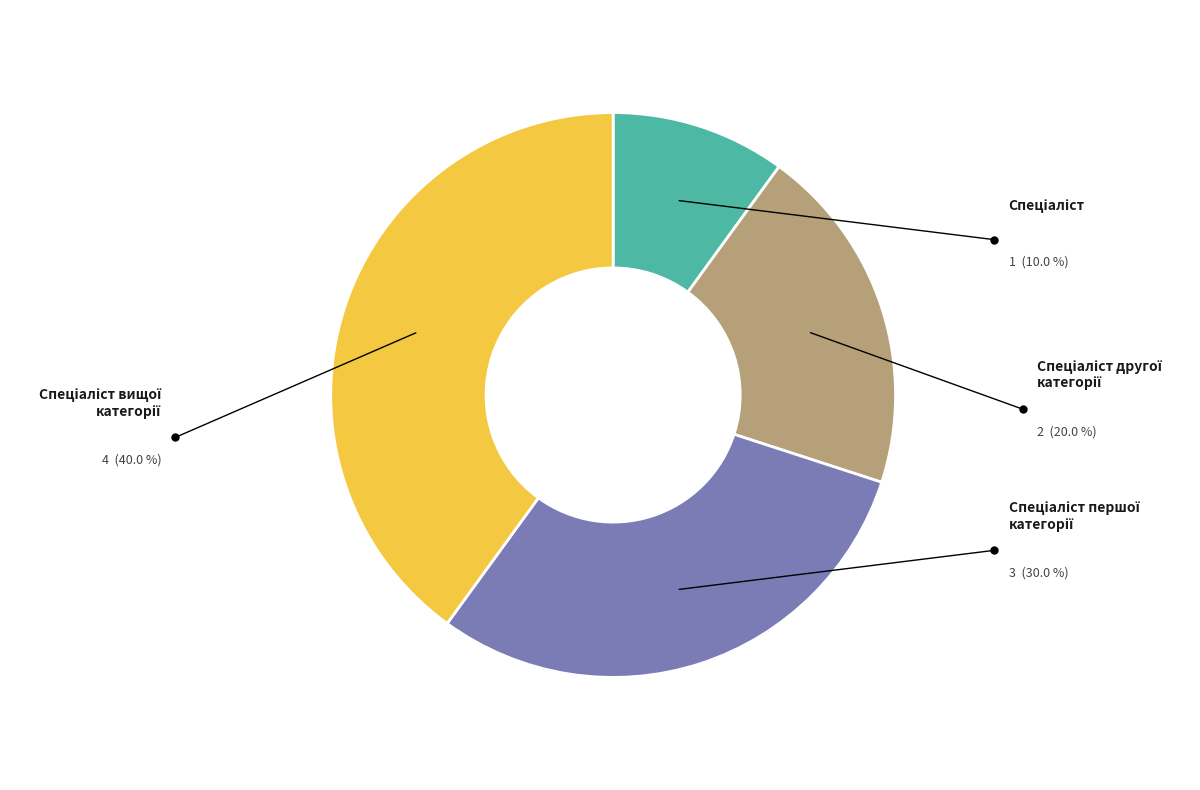

Is there any slice that represents more than half of the pie?

No